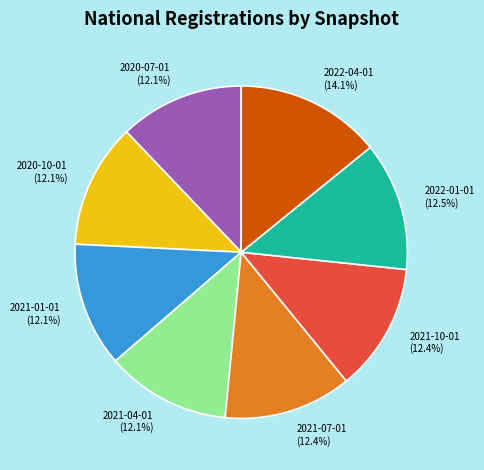

Is there a majority slice in this chart?

No